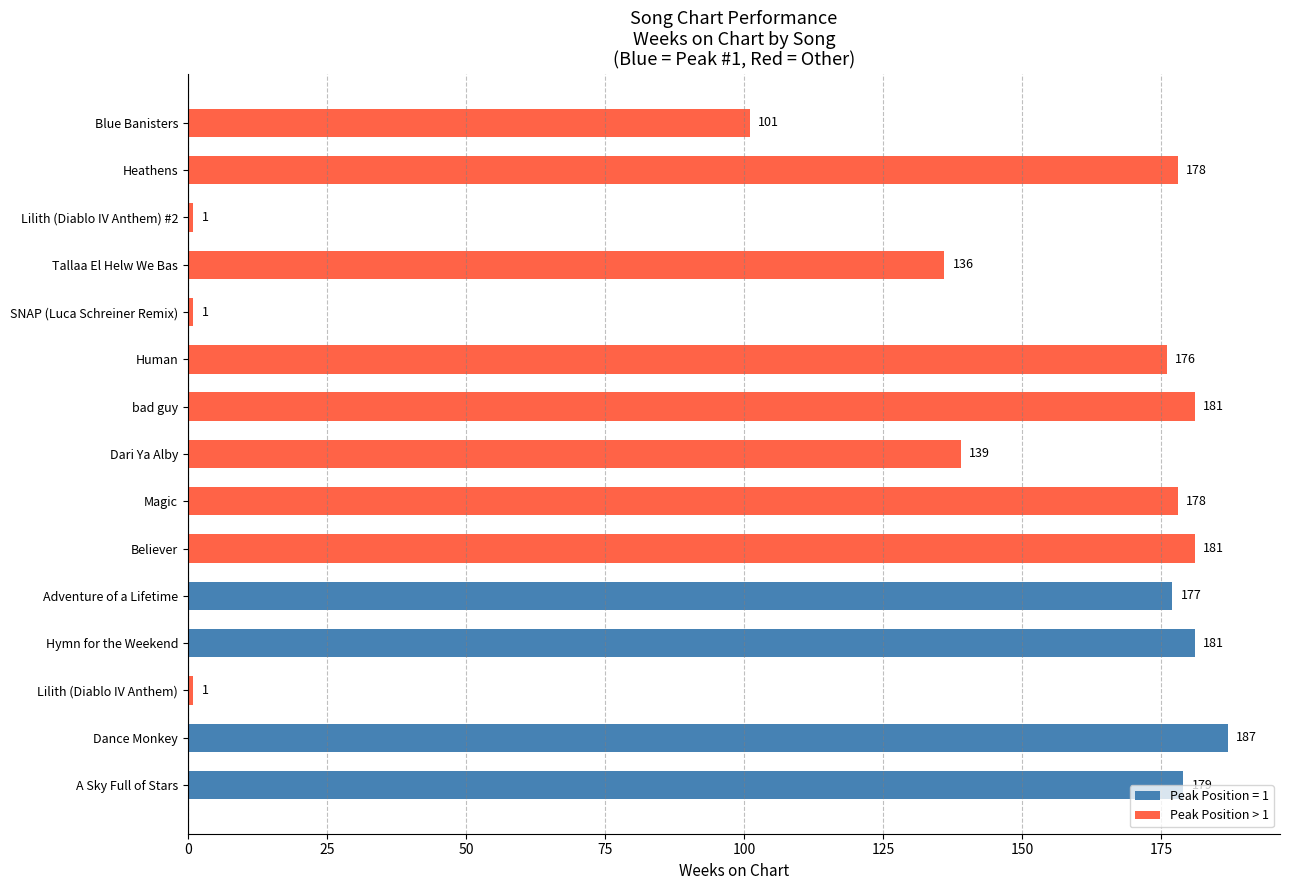

True or false: the data shows 57 at Tallaa El Helw We Bas.

False